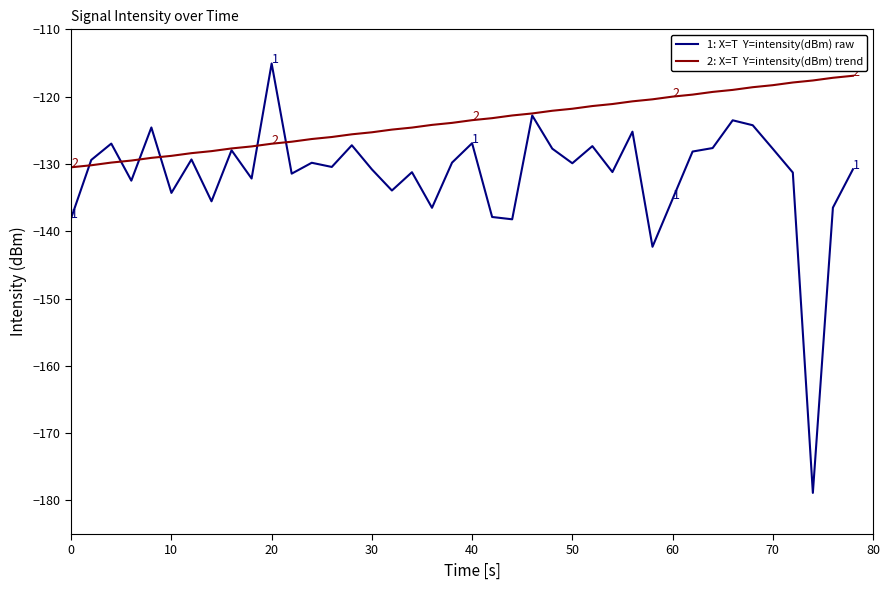

What is the greatest value displayed?

-115.1